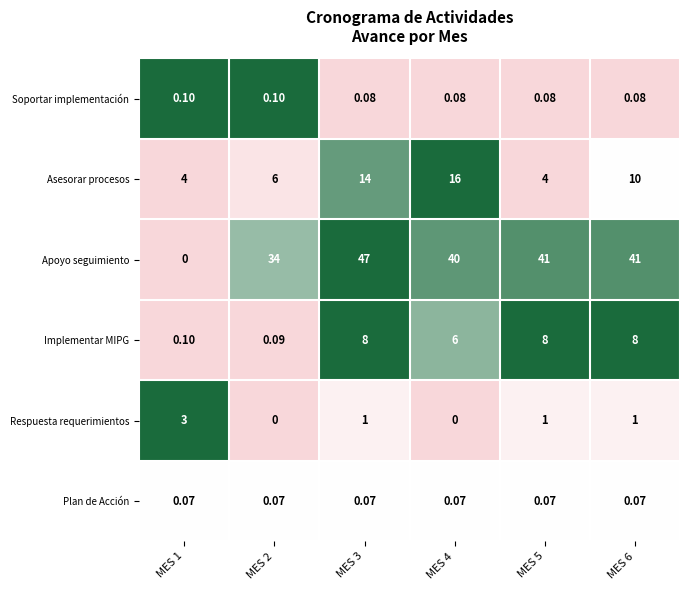

List the series in order of their peak value, highest first.

Apoyo seguimiento, Asesorar procesos, Implementar MIPG, Respuesta requerimientos, Soportar implementación, Plan de Acción